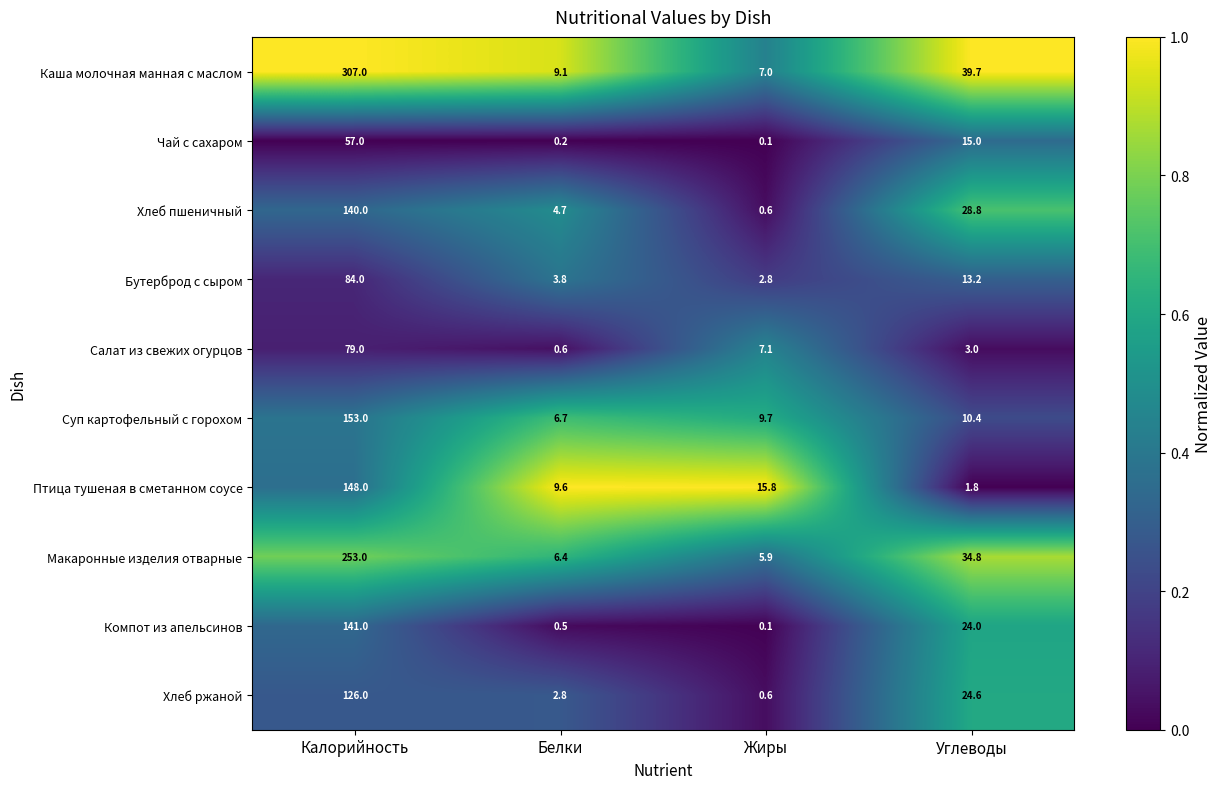

What is the maximum value shown in the chart?

307.0